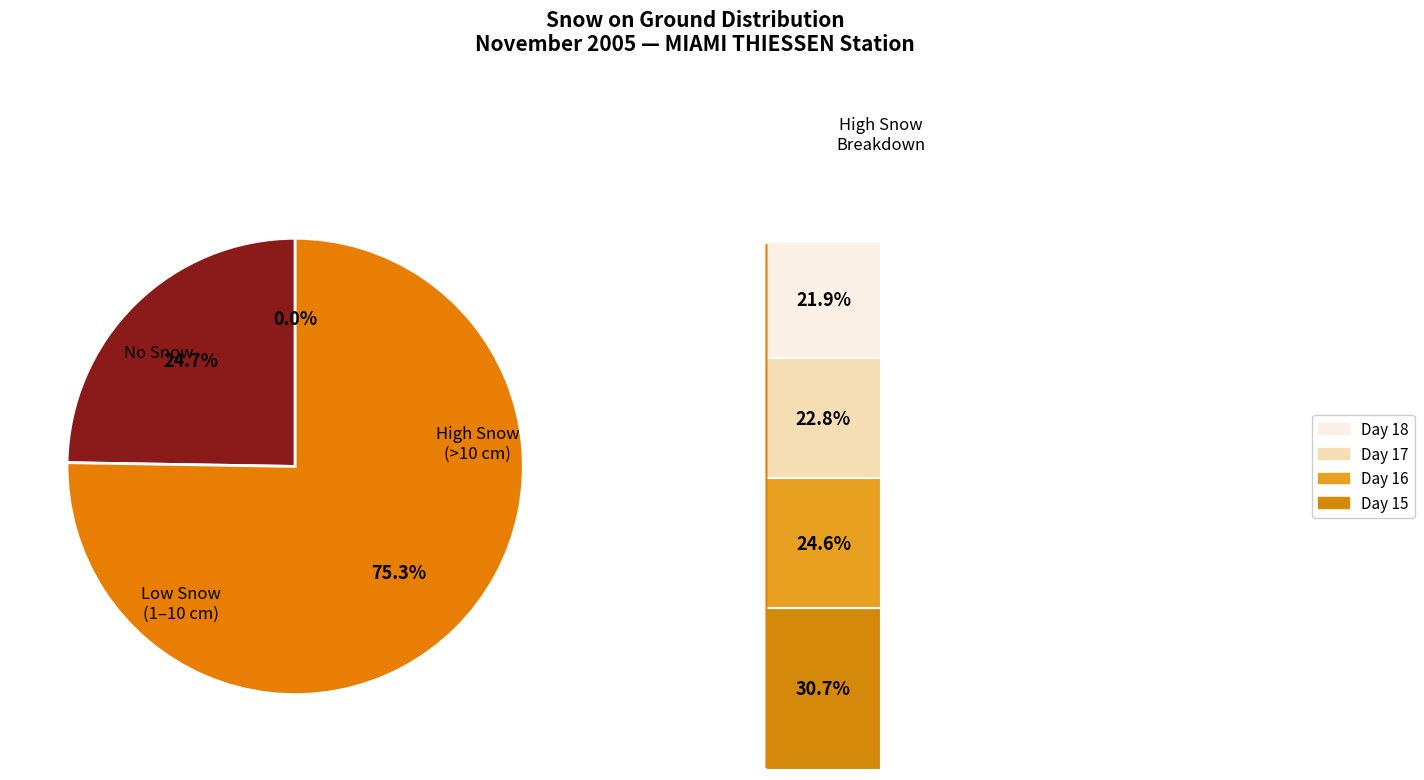

True or false: 10 accounts for 0% of the total.

True